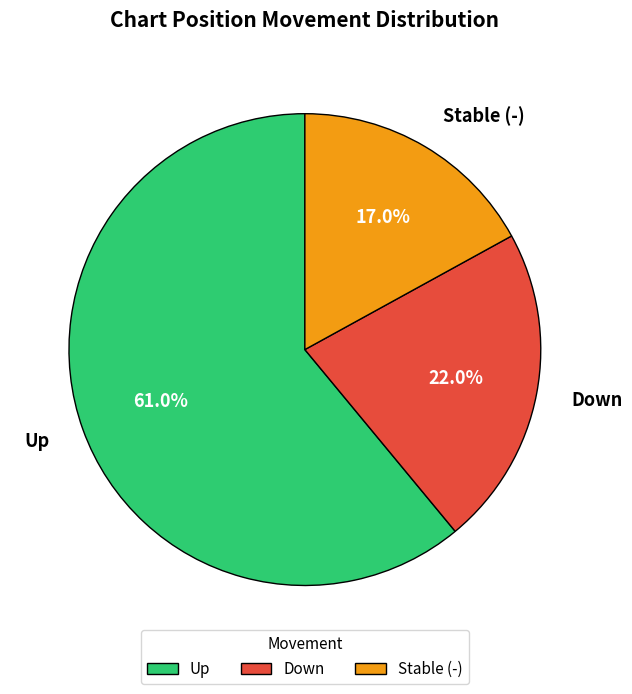

Approximately how many times larger is the value at Down compared to Stable (-)?

1.3